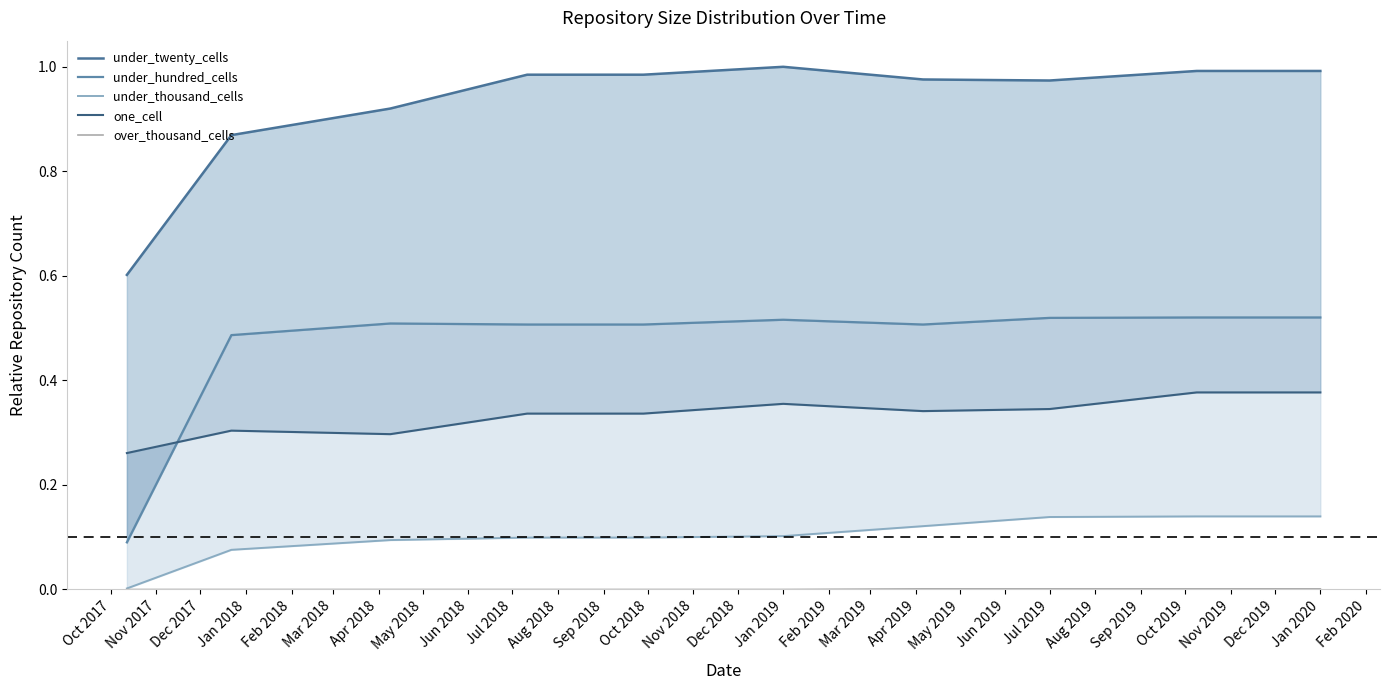

What is the difference between the one_cell values at Oct 2017 and Mar 2018?

0.1